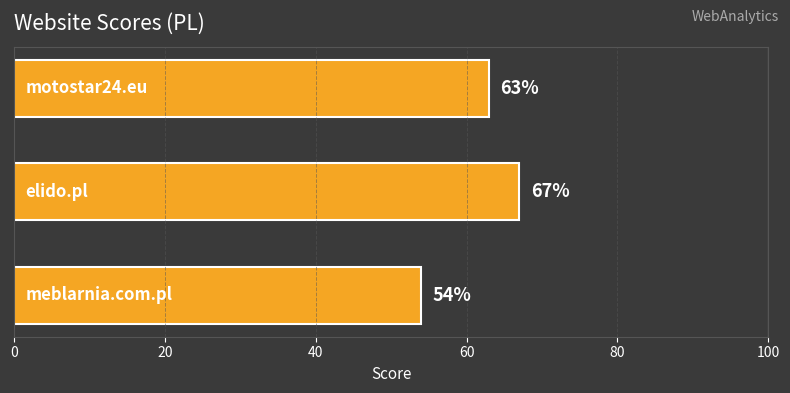

What is the maximum value shown in the chart?

67